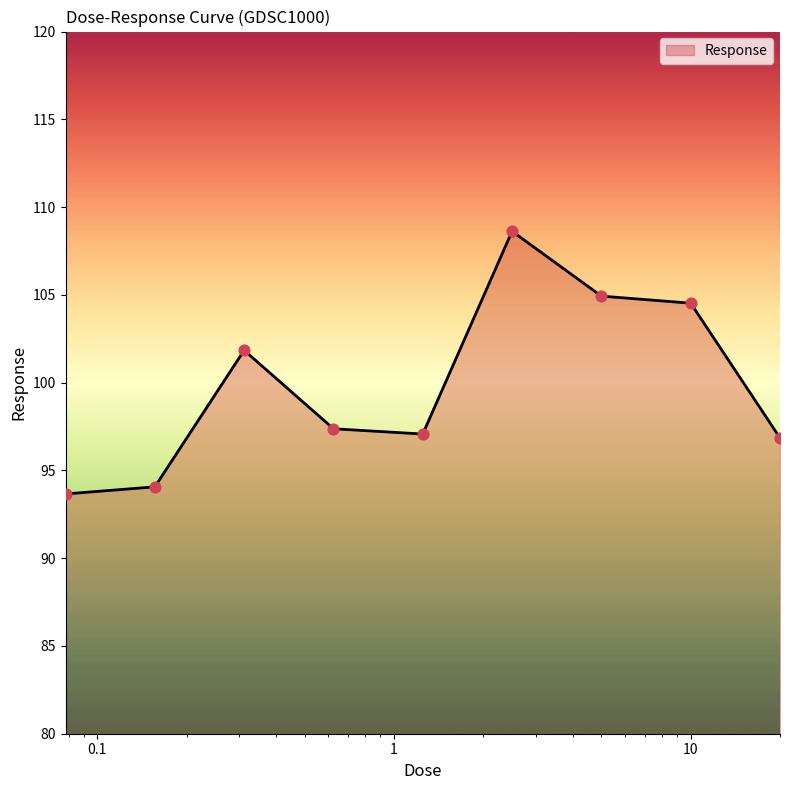

What is the difference between the maximum and minimum values?

15.0